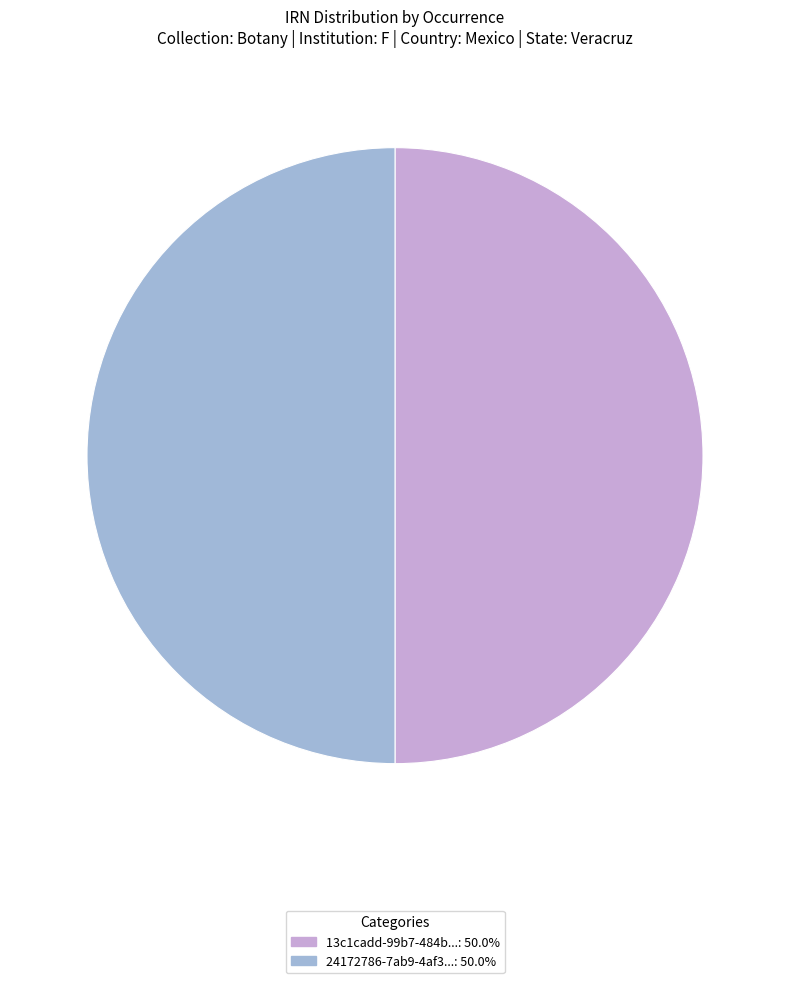

Approximately how many times larger is the value at 24172786-7ab9-4af3...: 50.0% compared to 13c1cadd-99b7-484b...: 50.0%?

1.0